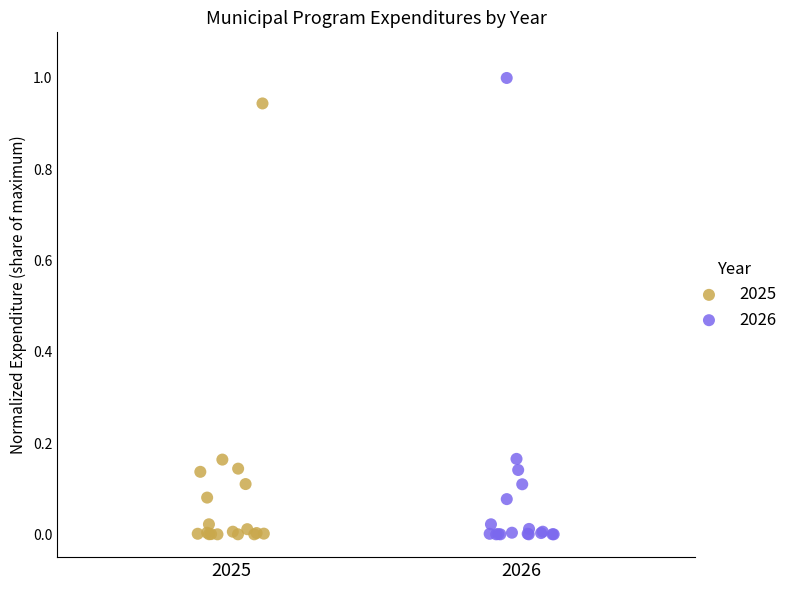

Which series has the widest spread of Y values?

2026